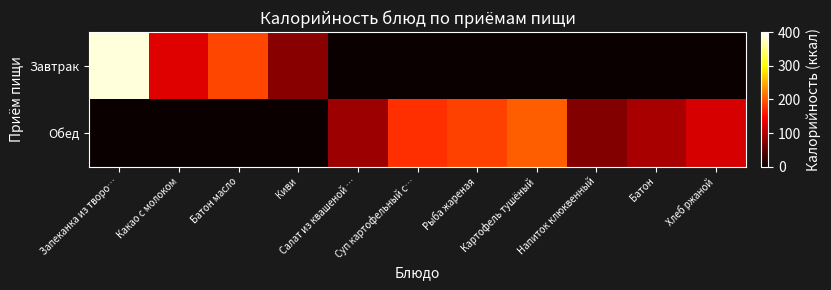

What is the greatest value displayed?

385